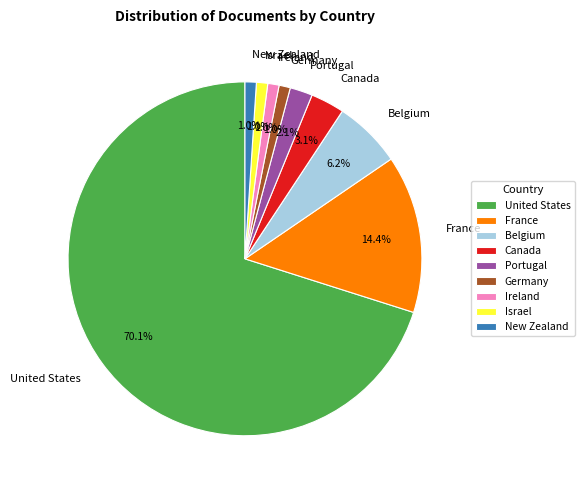

The Belgium slice represents 6% of the pie. True or false?

True